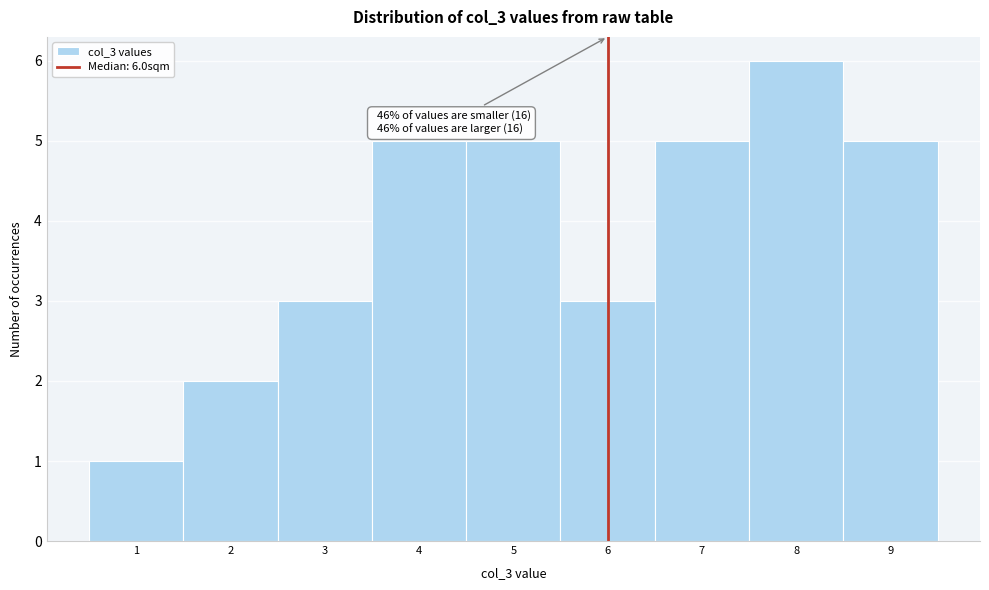

Over which range of the x-axis is the bar tallest?

7.5 to 8.5